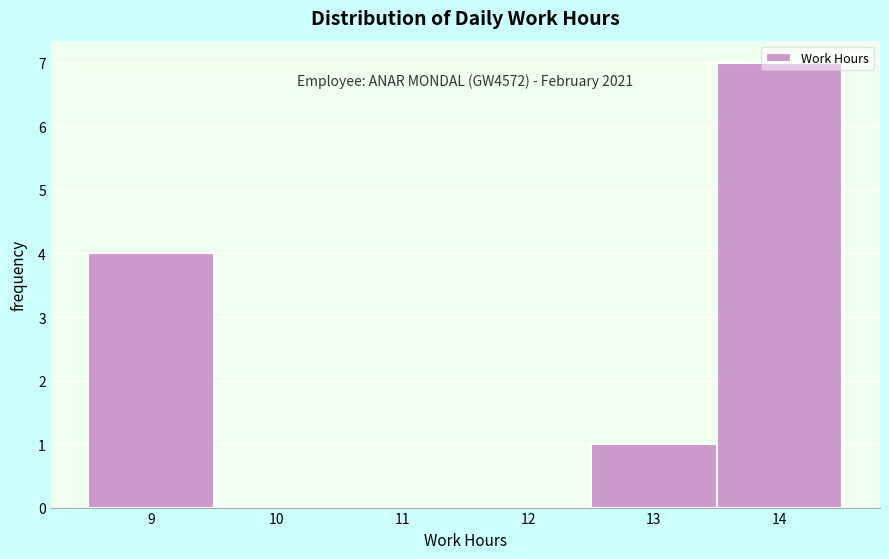

What is the change in value from 10 to 14?

+7